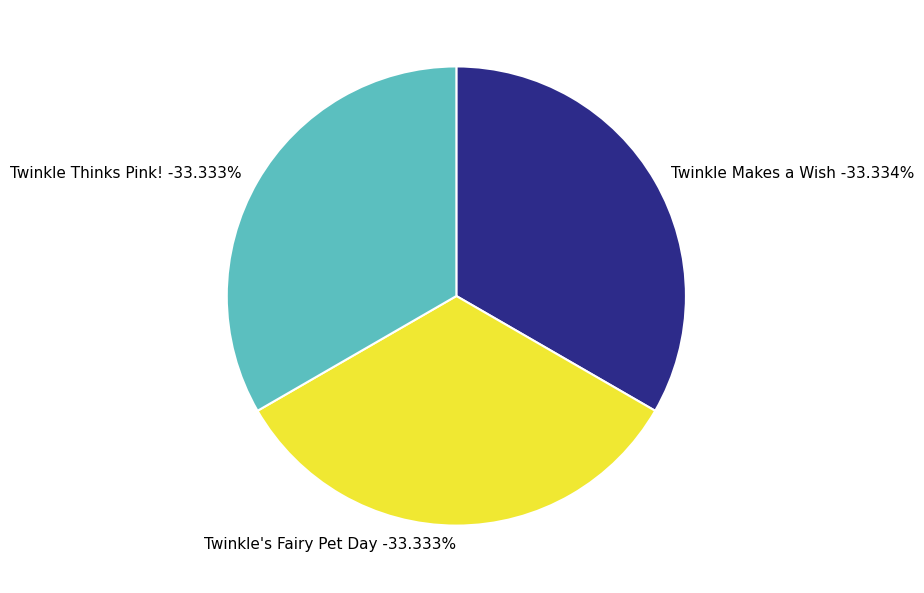

The Twinkle Thinks Pink! slice represents 33% of the pie. True or false?

True